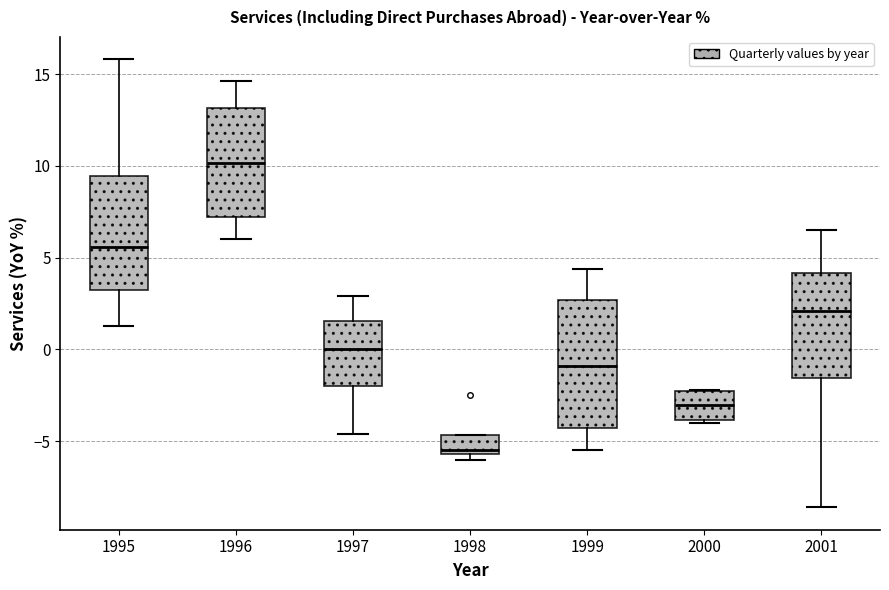

Where is the lower edge of the box at x = 1998 on the y-axis? The values are not printed on the chart, so give them approximately, as read against the axis.

-5.5